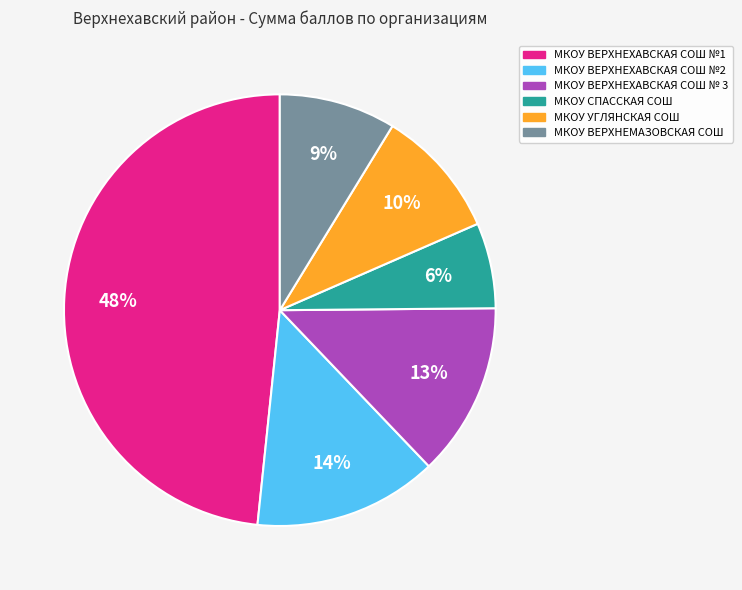

Which slice is the largest?

МКОУ ВЕРХНЕХАВСКАЯ СОШ №1